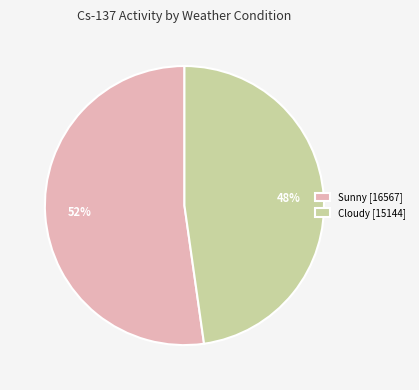

True or false: Cloudy [15144] accounts for 59% of the total.

False